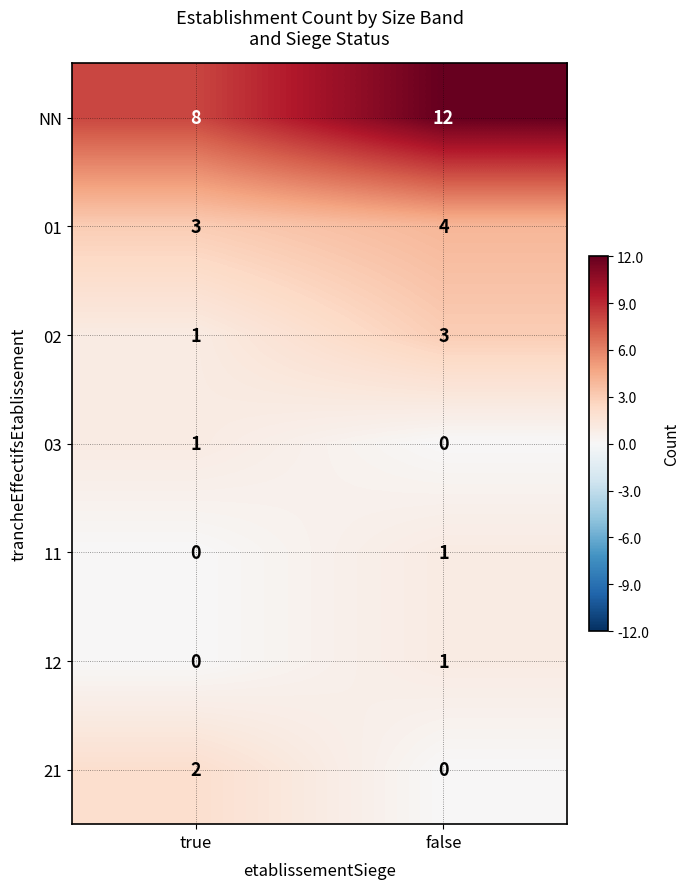

Reading left to right, list all the values displayed in this chart.

NN: true=8	false=12
01: true=3	false=4
02: true=1	false=3
03: true=1	false=0
11: true=0	false=1
12: true=0	false=1
21: true=2	false=0